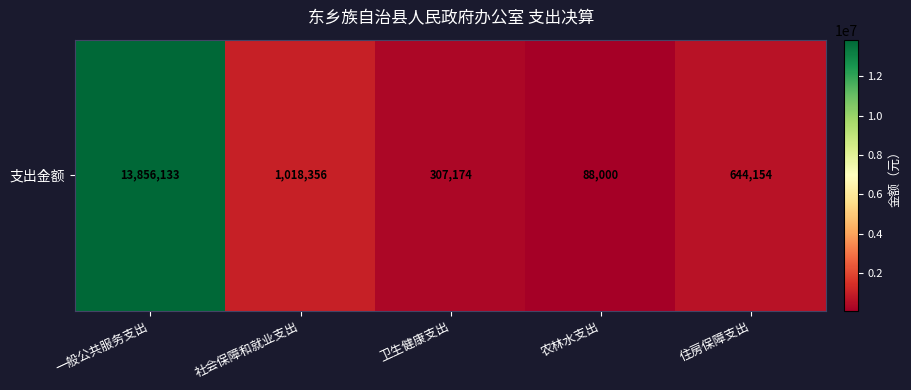

Which has a higher value, 社会保障和就业支出 or 农林水支出?

社会保障和就业支出